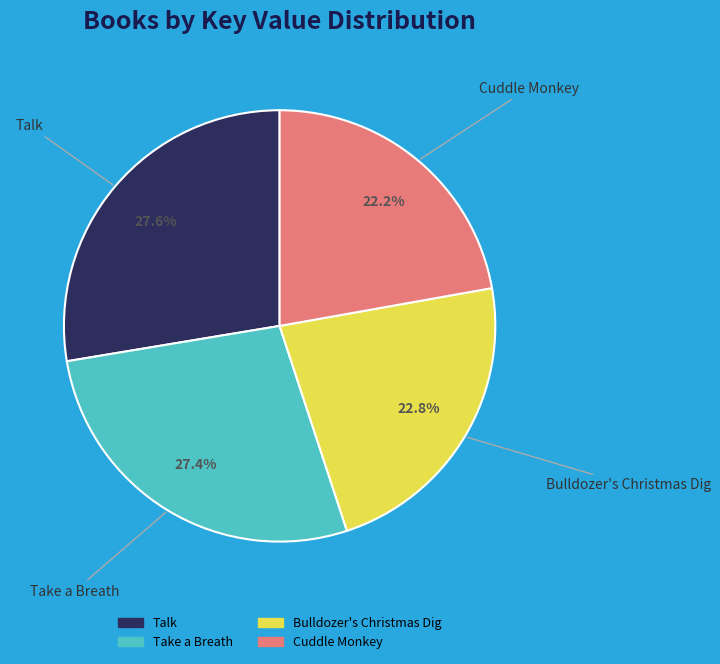

What percentage is the Cuddle Monkey slice, to the nearest percent?

22%